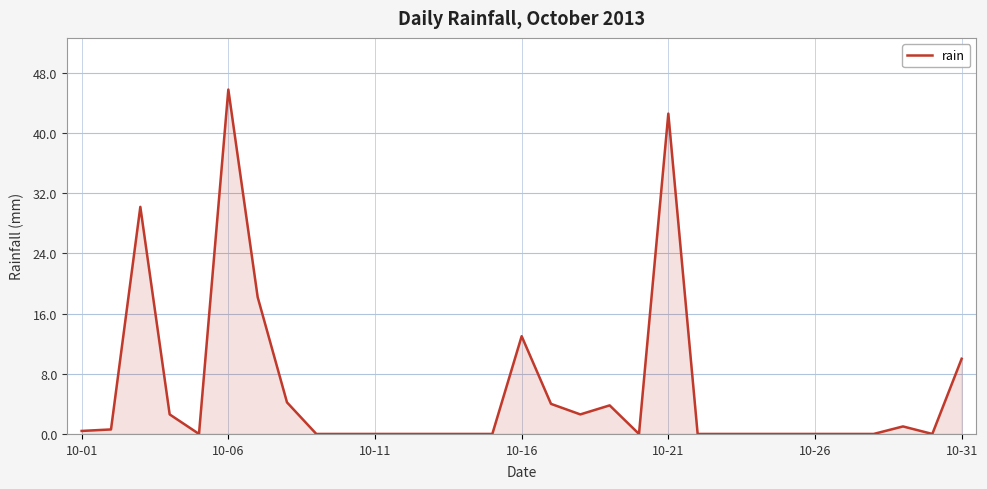

True or false: the data has more than 0 interior local peaks.

True